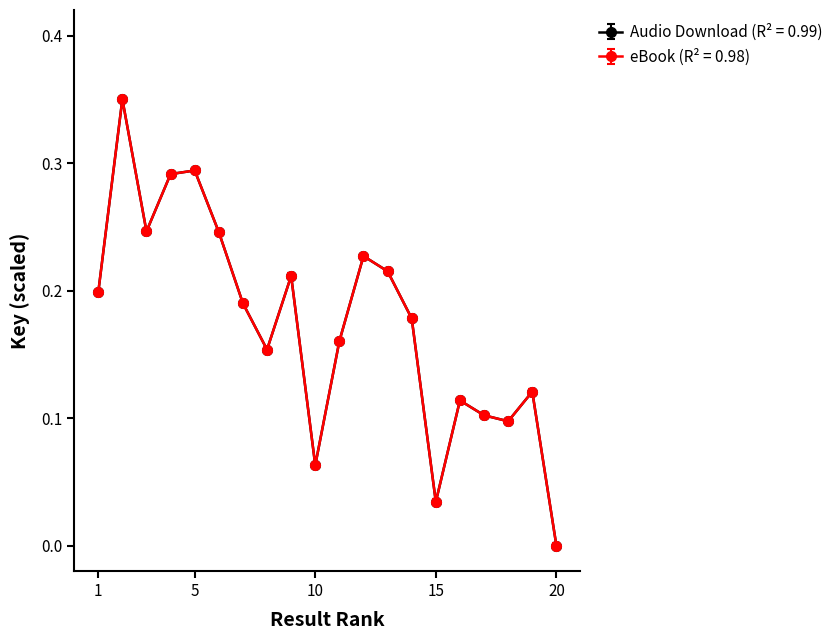

Is this an area chart (filled region under the line)?

No